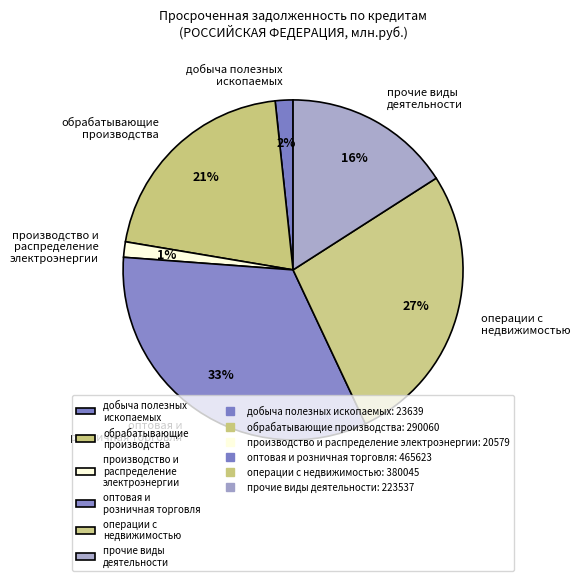

Count the number of slices in the pie.

6